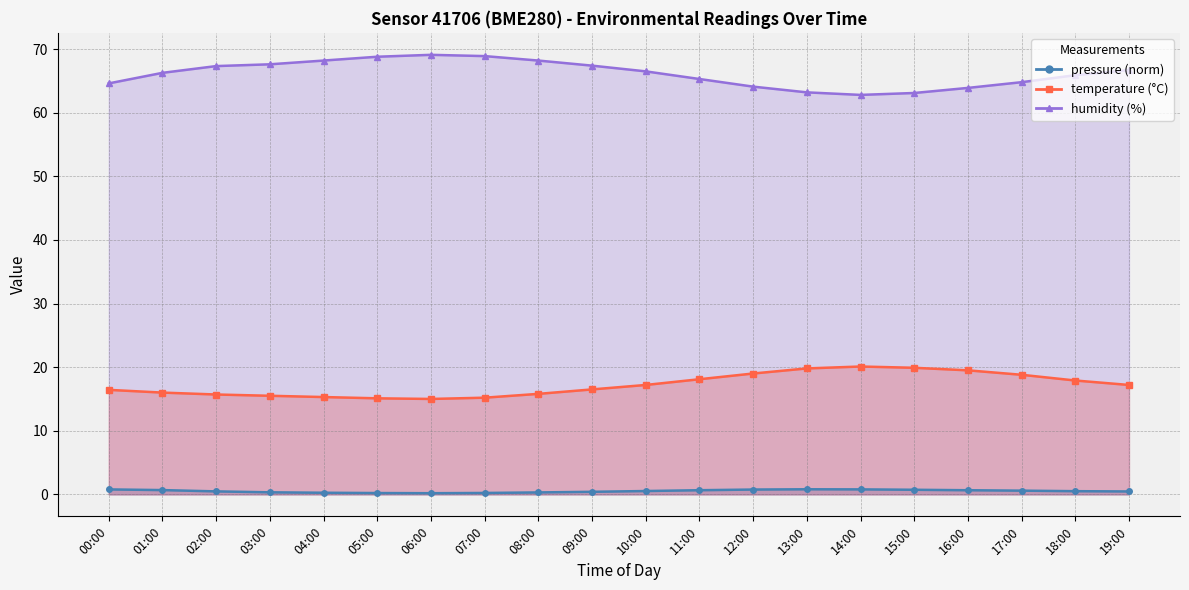

At which label does humidity reach its peak?

06:00